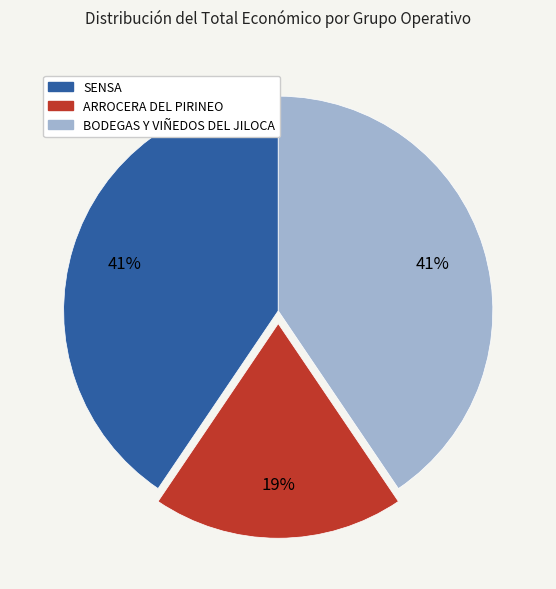

Which has a higher value, ARROCERA DEL PIRINEO or BODEGAS Y VIÑEDOS DEL JILOCA?

BODEGAS Y VIÑEDOS DEL JILOCA